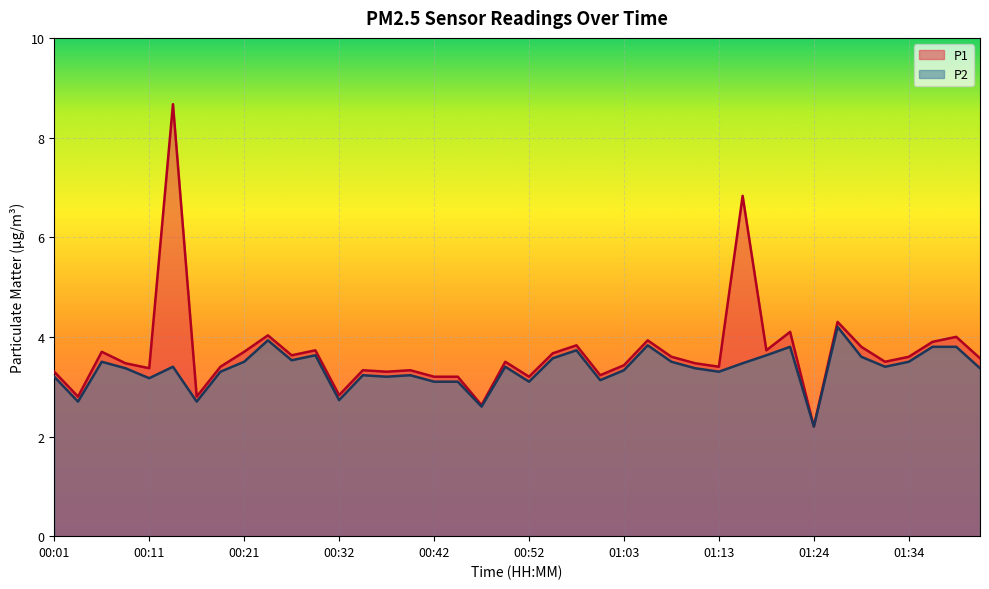

Rank the series at 00:09 from highest to lowest value.

P1, P2